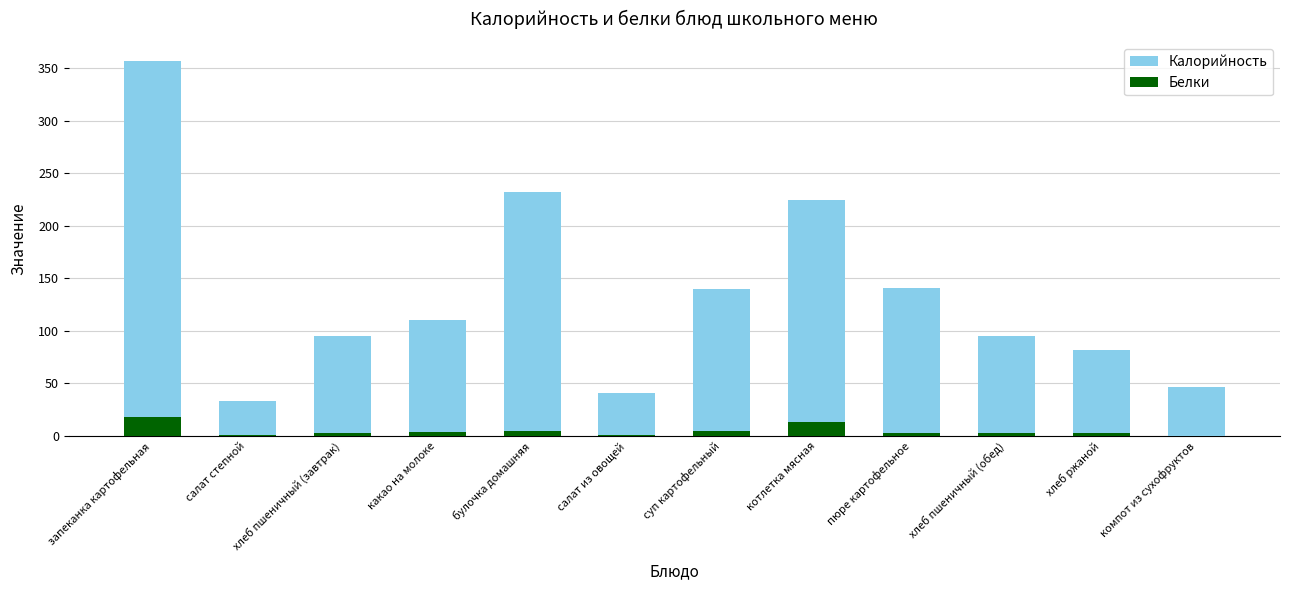

Reading right to left, what are all the values shown in this chart?

Калорийность: 46.5	81.6	94.7	140.9	224.8	139.6	41.3	232.1	110.2	94.7	33.3	357.2
Белки: 0.0	2.6	3.1	3.2	13.2	5.1	1.0	5.1	3.8	3.1	0.8	18.1